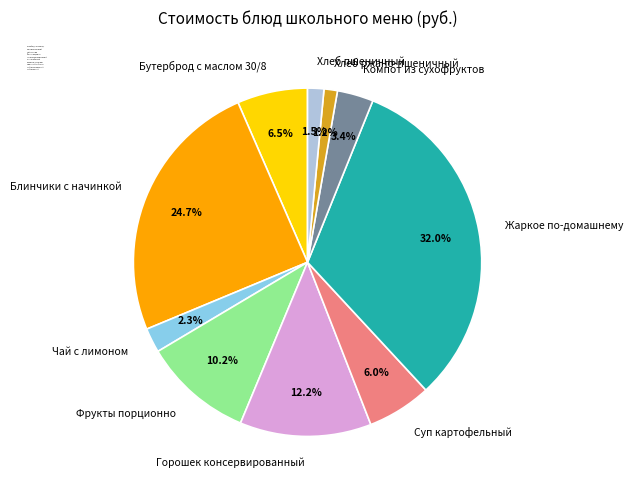

The Суп картофельный slice represents 1% of the pie. True or false?

False